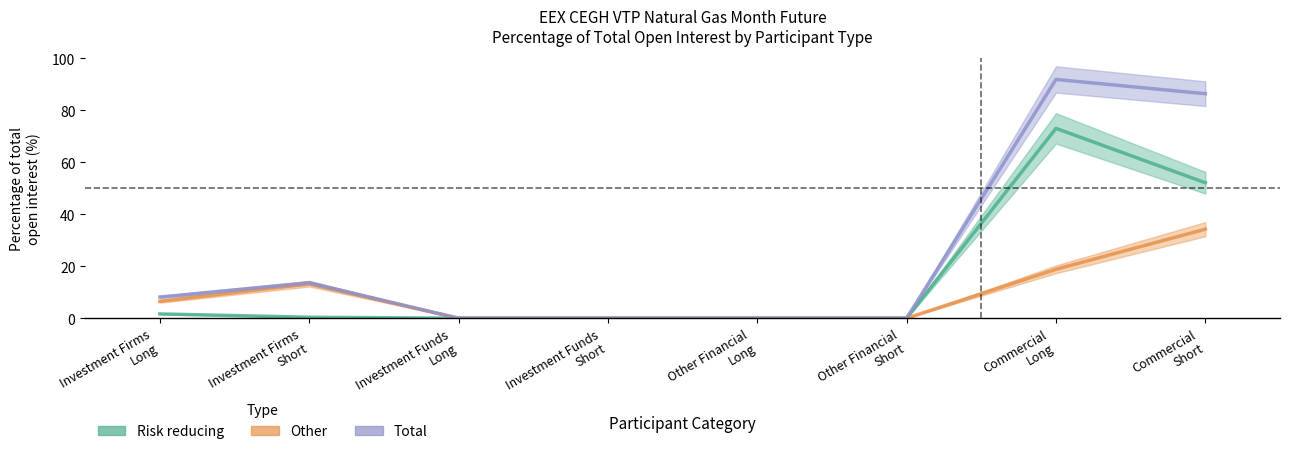

At which label does Other first exceed 6?

Investment Firms
Long